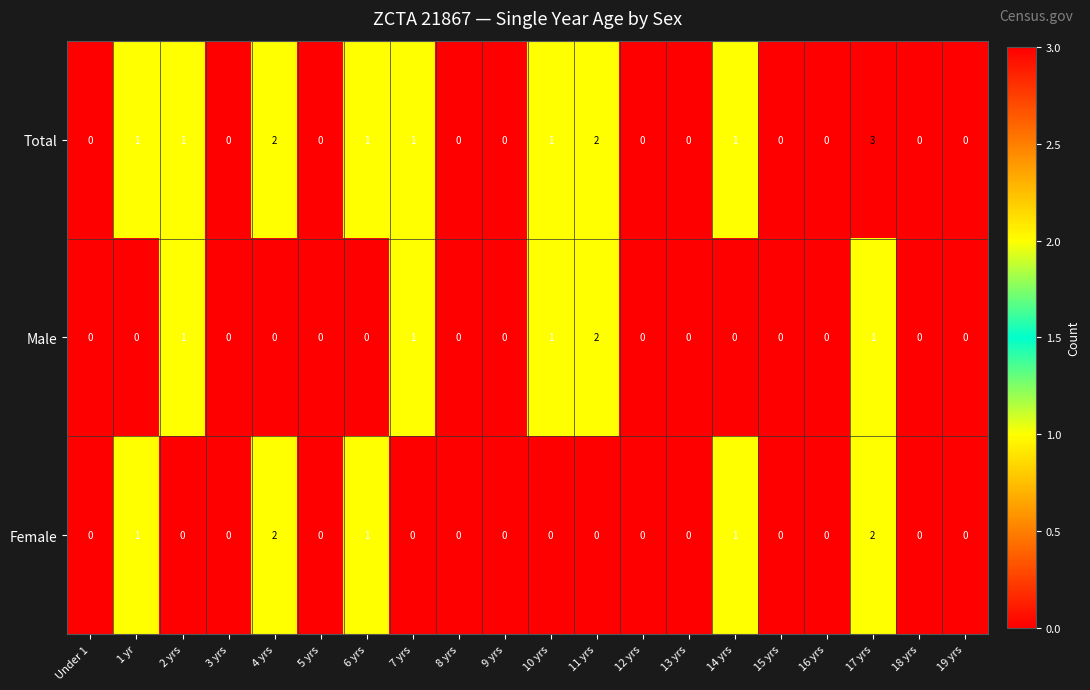

At which category is the sum across all series the highest?

17 yrs